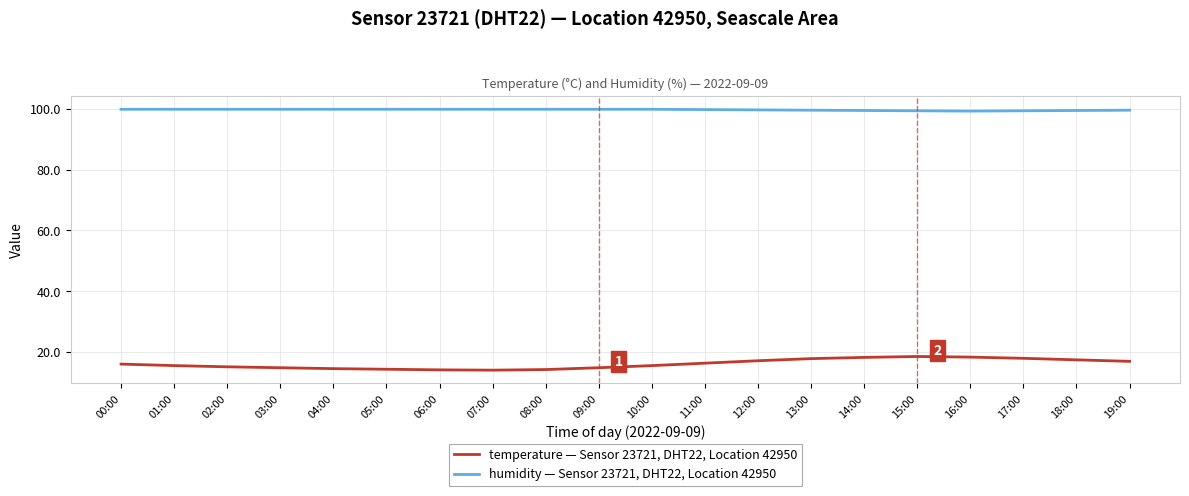

True or false: temperature — Sensor 23721, DHT22, Location 42950 and humidity — Sensor 23721, DHT22, Location 42950 cross at least once.

False